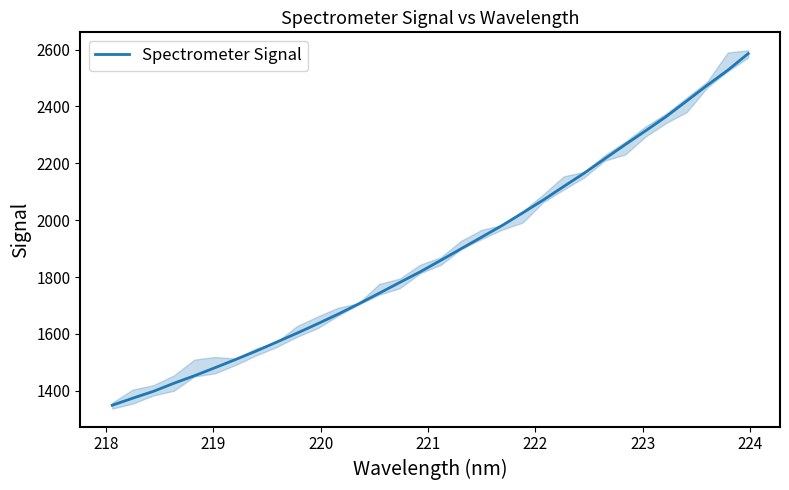

How many data points are less than 1858?

16